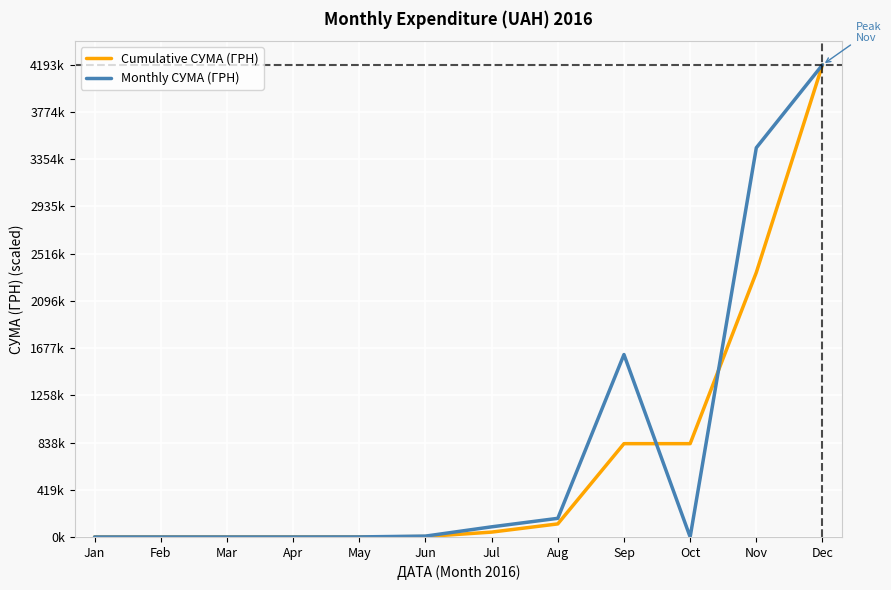

What are all the series names shown in the legend?

Cumulative СУМА (ГРН), Monthly СУМА (ГРН)